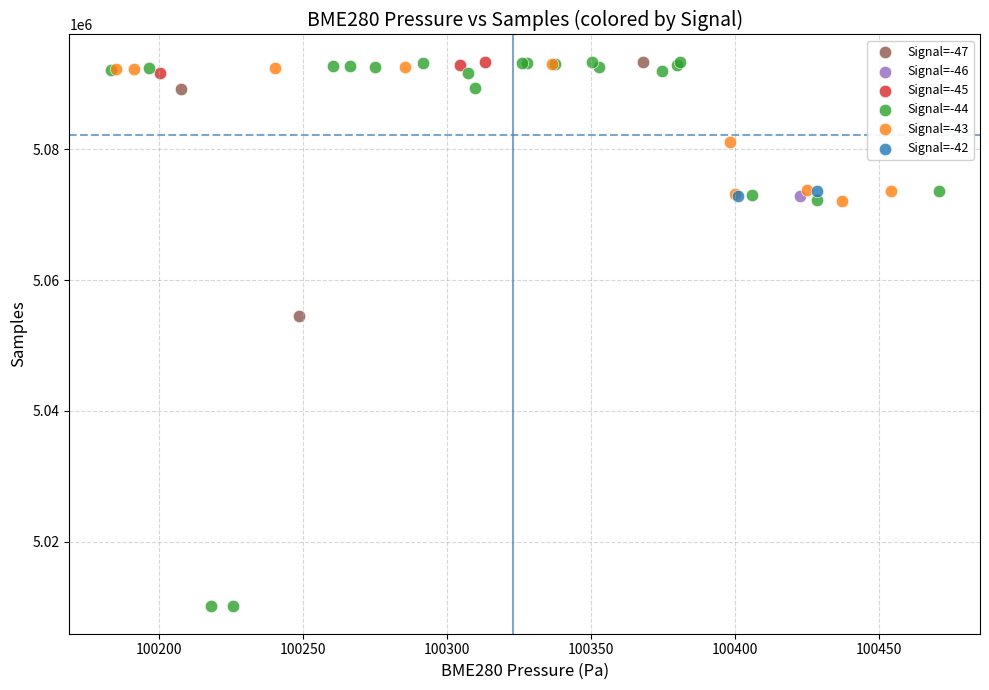

What are all the series names shown in the legend?

Signal=-47, Signal=-46, Signal=-45, Signal=-44, Signal=-43, Signal=-42